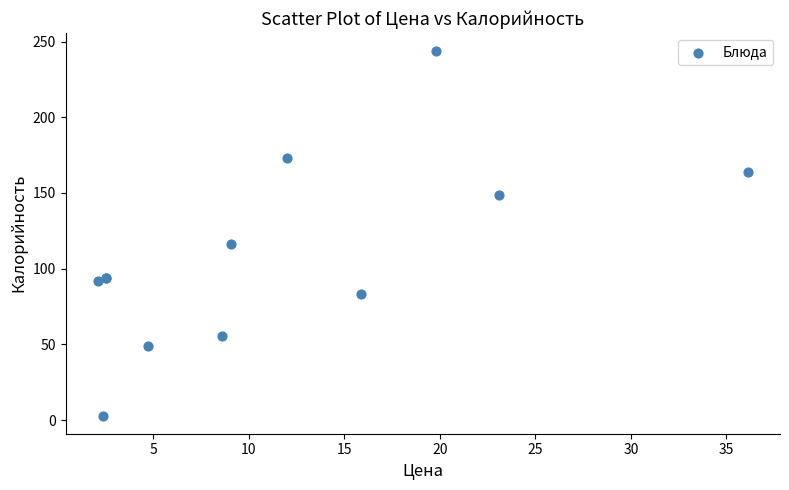

What Y value in the scatter plot is closest to 123?

116.6